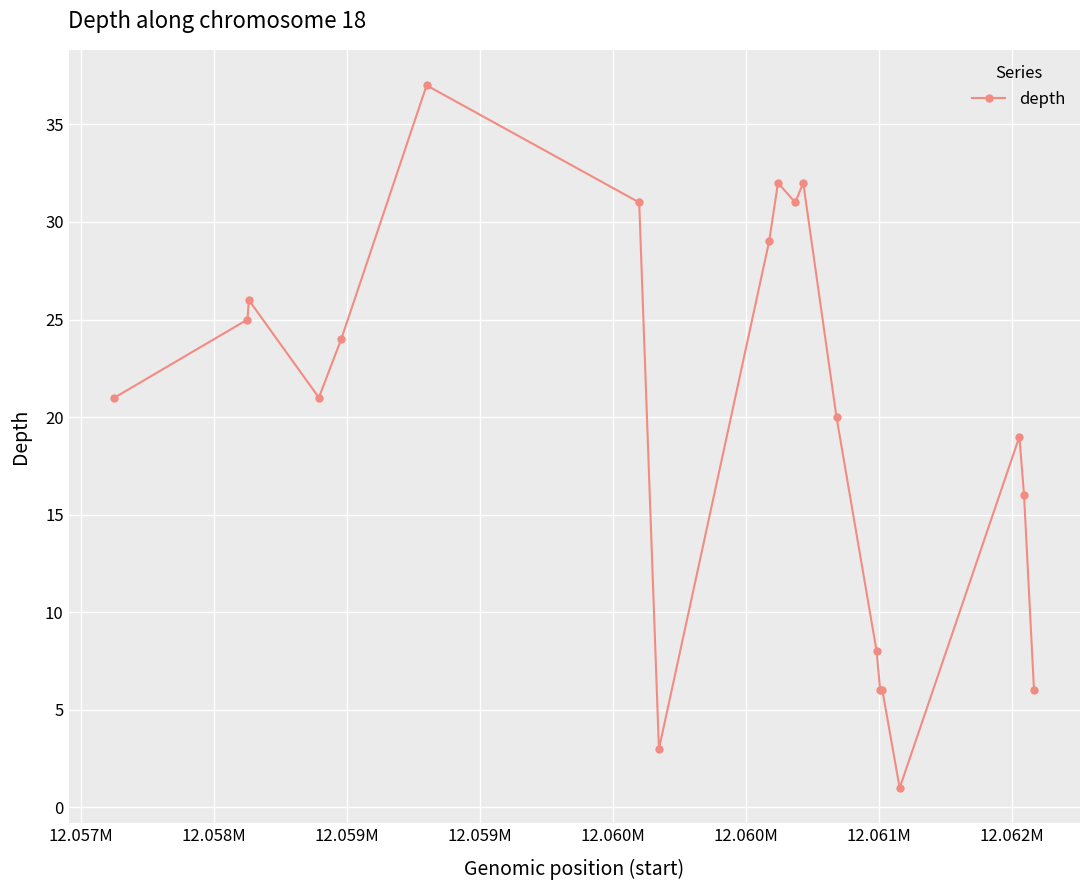

True or false: the data has more than 0 interior local peaks.

True